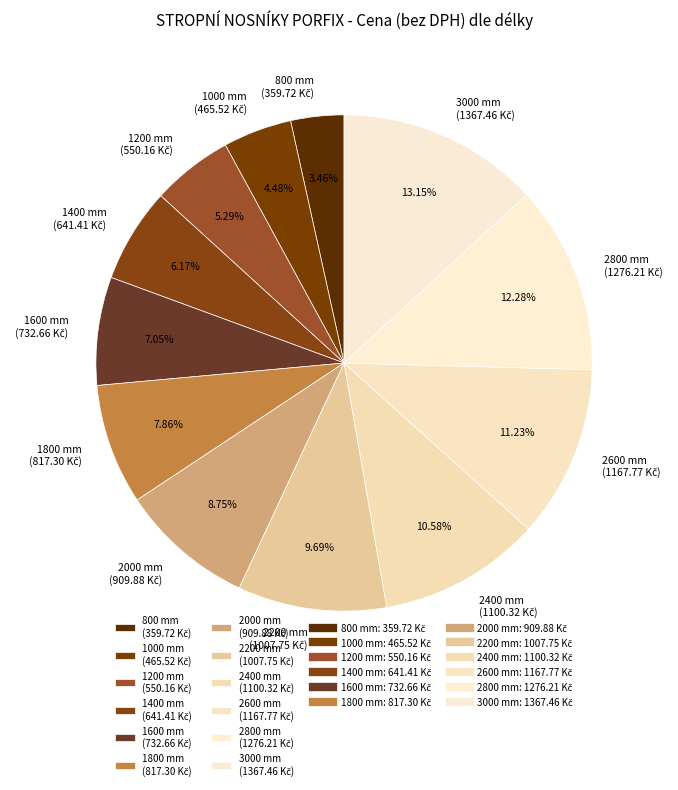

To the nearest percent, what portion does 1000 mm represent?

4%